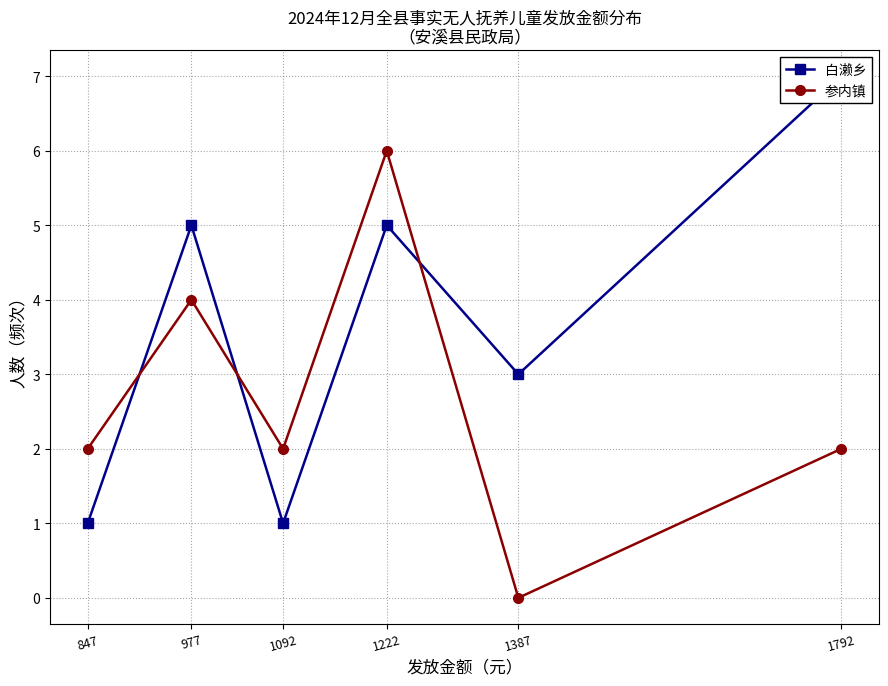

Which series ends up on top after the final intersection of 参内镇 and 白濑乡?

白濑乡